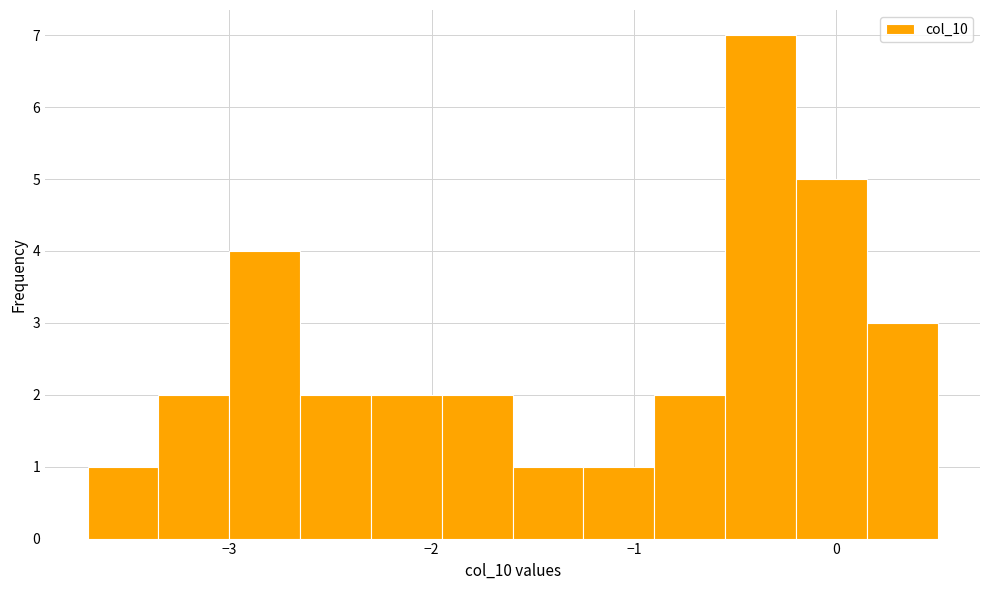

Read against the x-axis, roughly where is the centre of the tallest bar?

-0.4